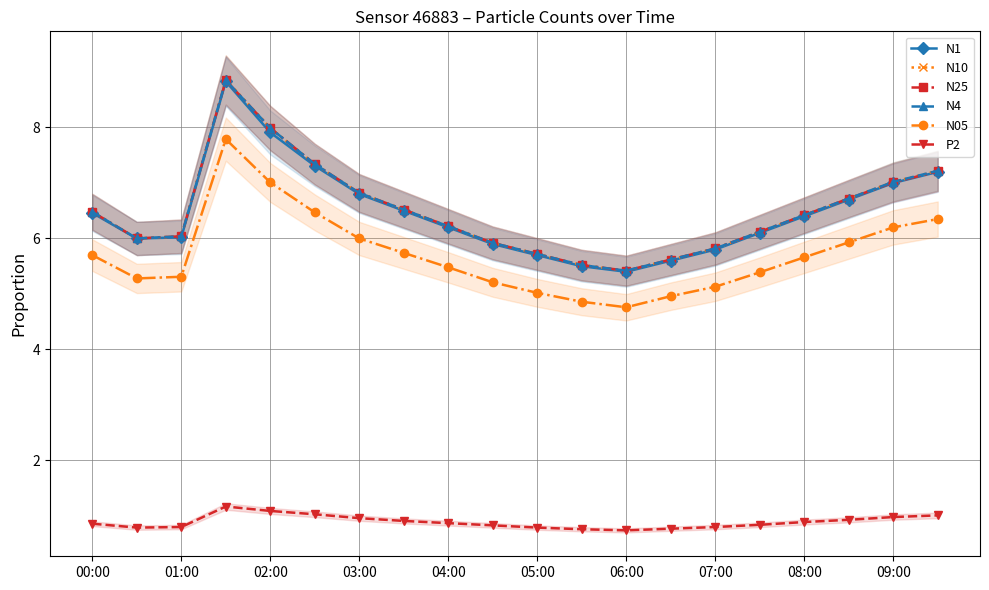

True or false: N10 and N25 cross at least once.

False